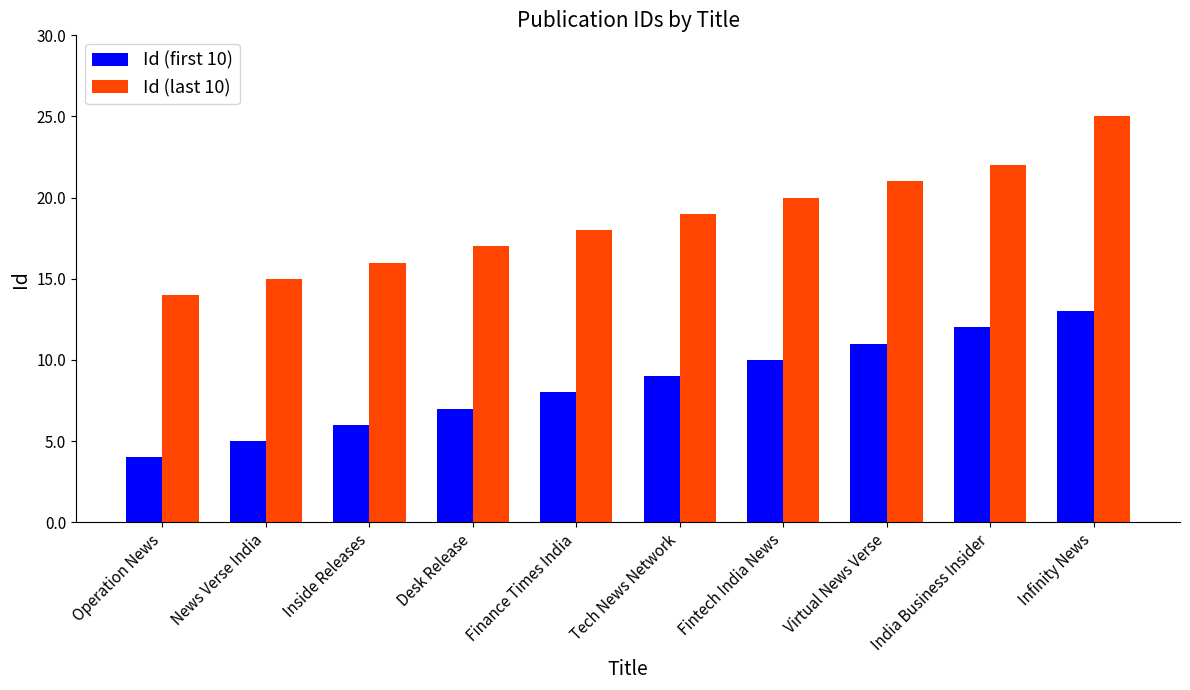

Count the Id (first 10) values in the range 6 to 11.

6